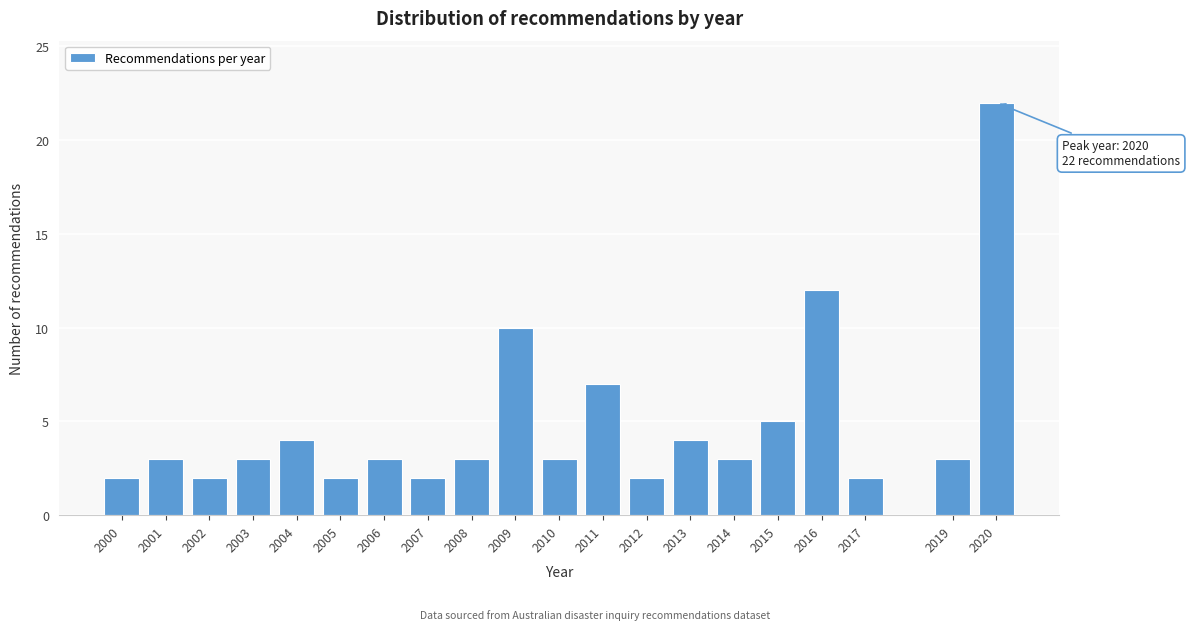

Reading left to right, what are all the values shown in this chart?

2	3	2	3	4	2	3	2	3	10	3	7	2	4	3	5	12	2	3	22